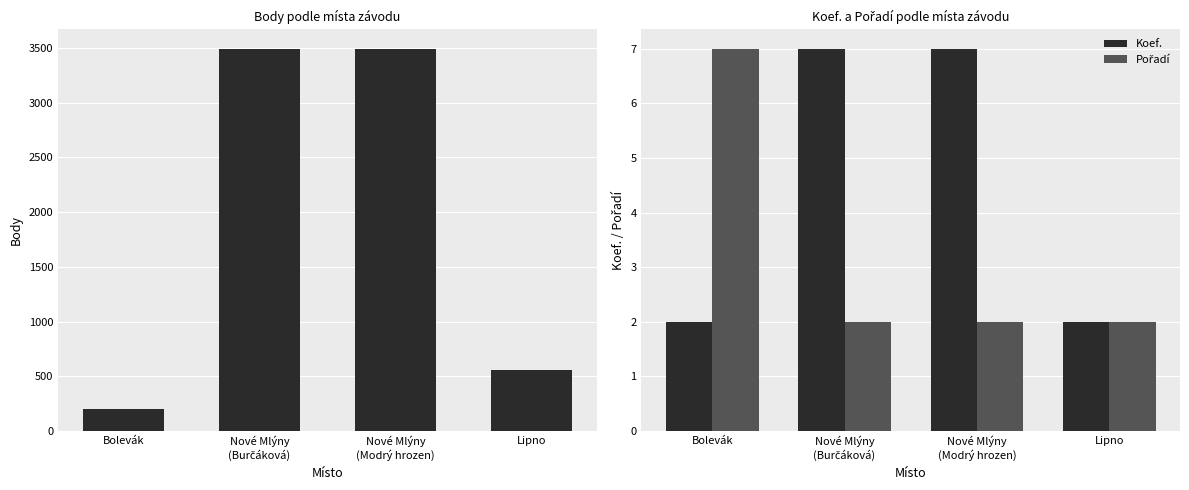

True or false: Koef. has a value of 2 at Bolevák.

True